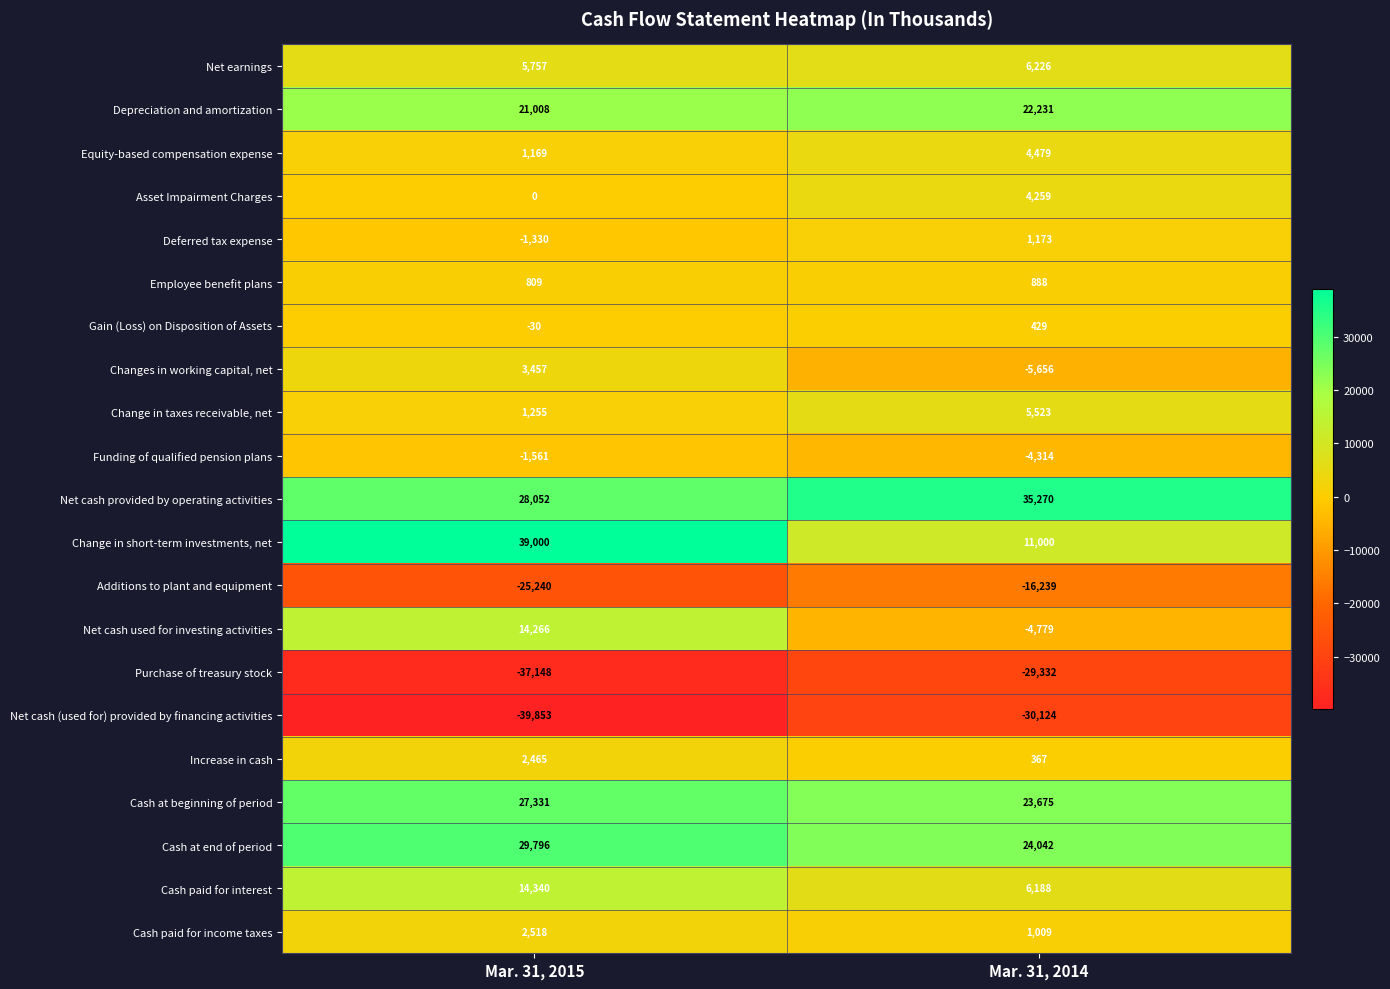

What is the minimum value shown in the chart?

-39853